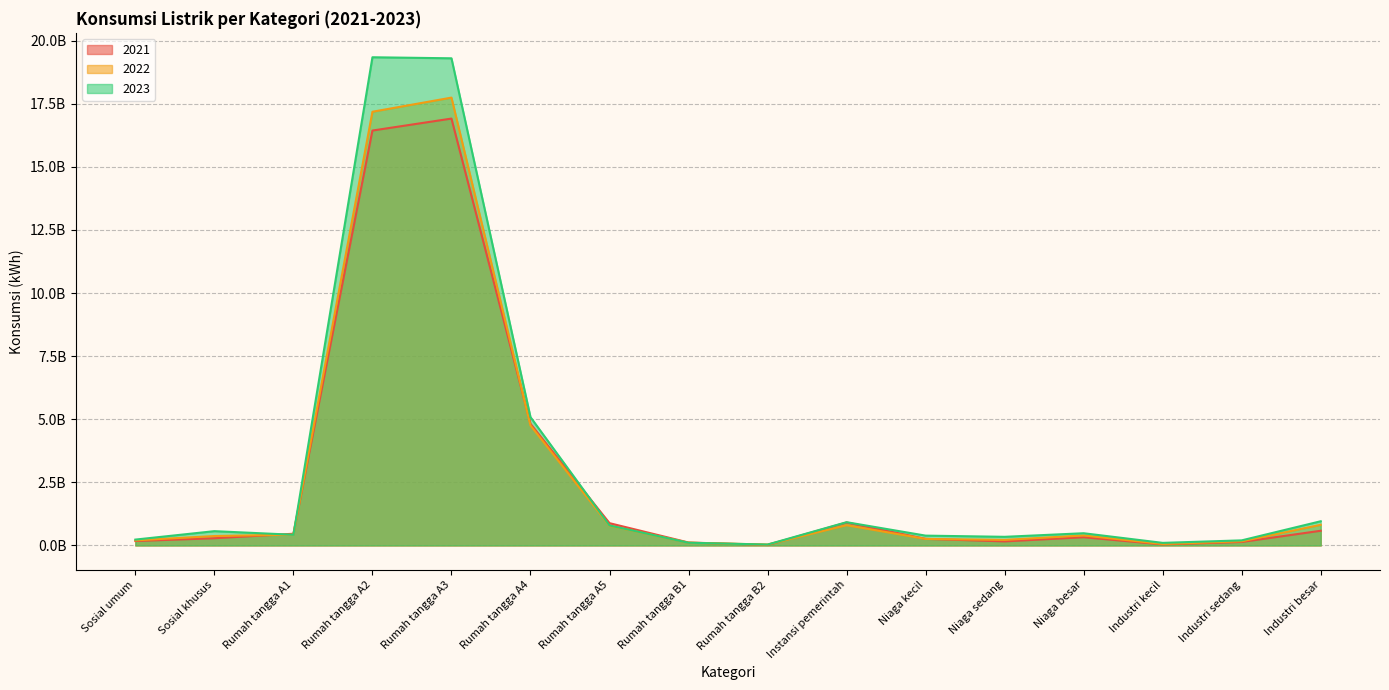

The value of 2023 at Industri besar is 1.4. True or false?

False